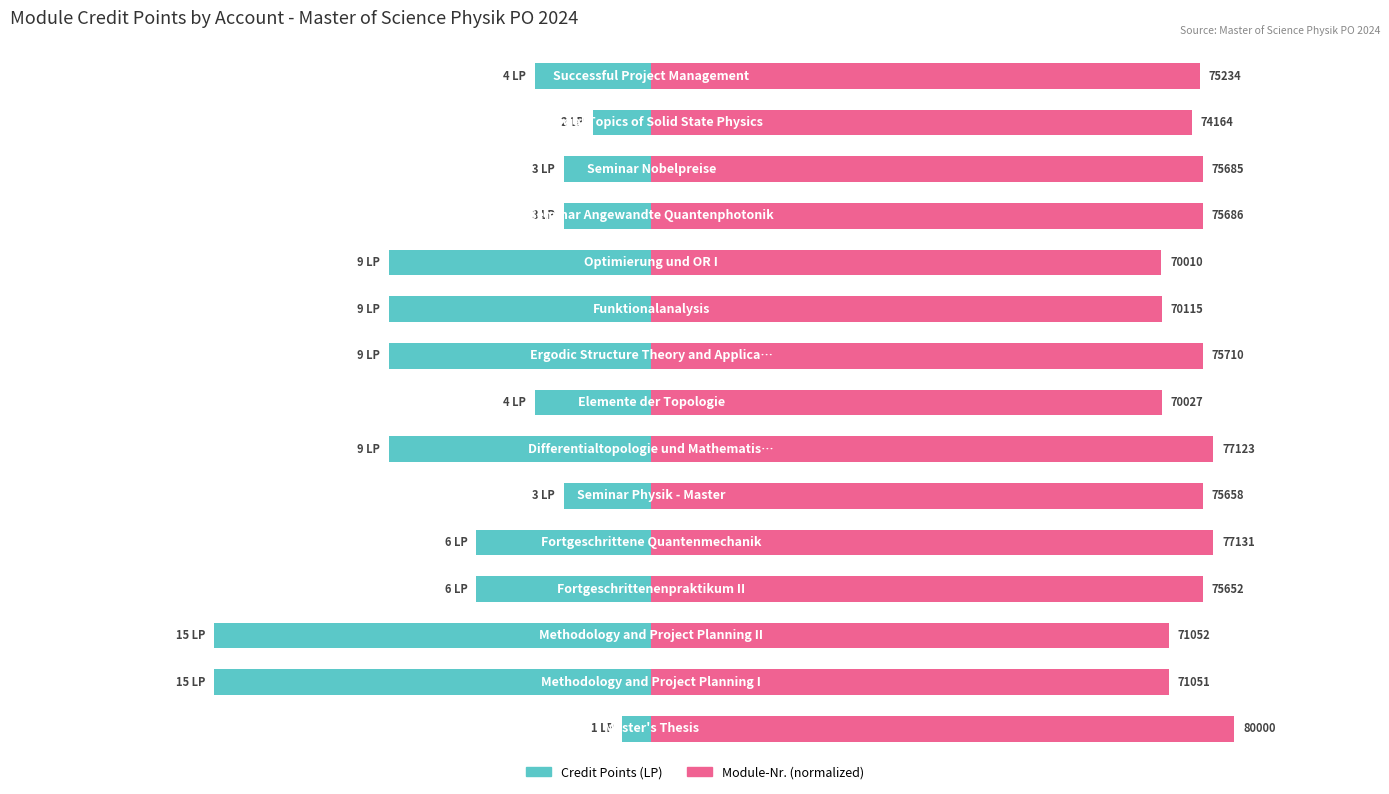

At how many categories does at least one series exceed -2?

15